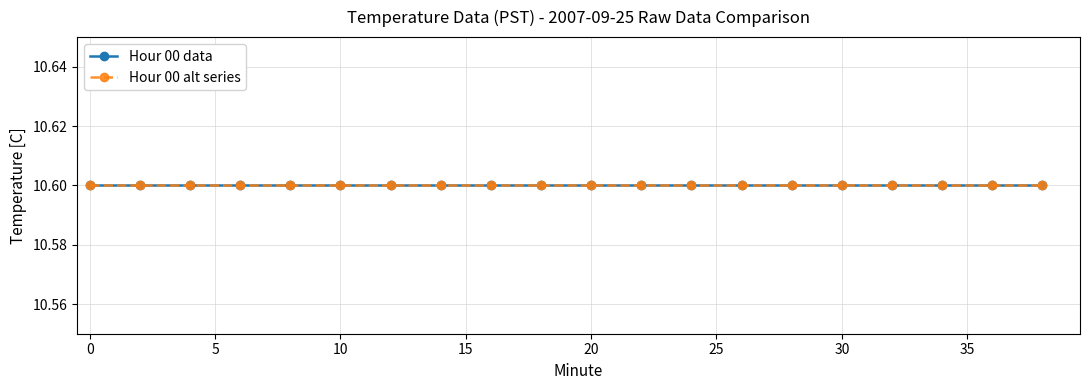

Reading left to right, transcribe all the data shown in this chart.

Temperature (PST): 10.6	10.6	10.6	10.6	10.6	10.6	10.6	10.6	10.6	10.6	10.6	10.6	10.6	10.6	10.6	10.6	10.6	10.6	10.6	10.6
Hour: 0.0	0.0	0.0	0.0	0.0	0.0	0.0	0.0	0.0	0.0	0.0	0.0	0.0	0.0	0.0	0.0	0.0	0.0	0.0	0.0